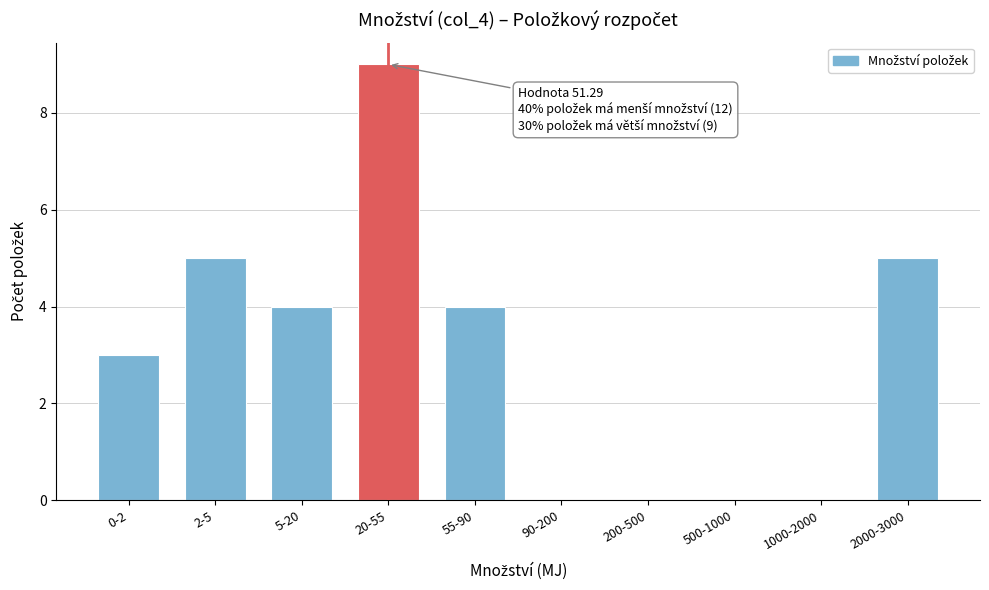

Reading left to right, transcribe all the data shown in this chart.

0-2=3	2-5=5	5-20=4	20-55=9	55-90=4	90-200=0	200-500=0	500-1000=0	1000-2000=0	2000-3000=5